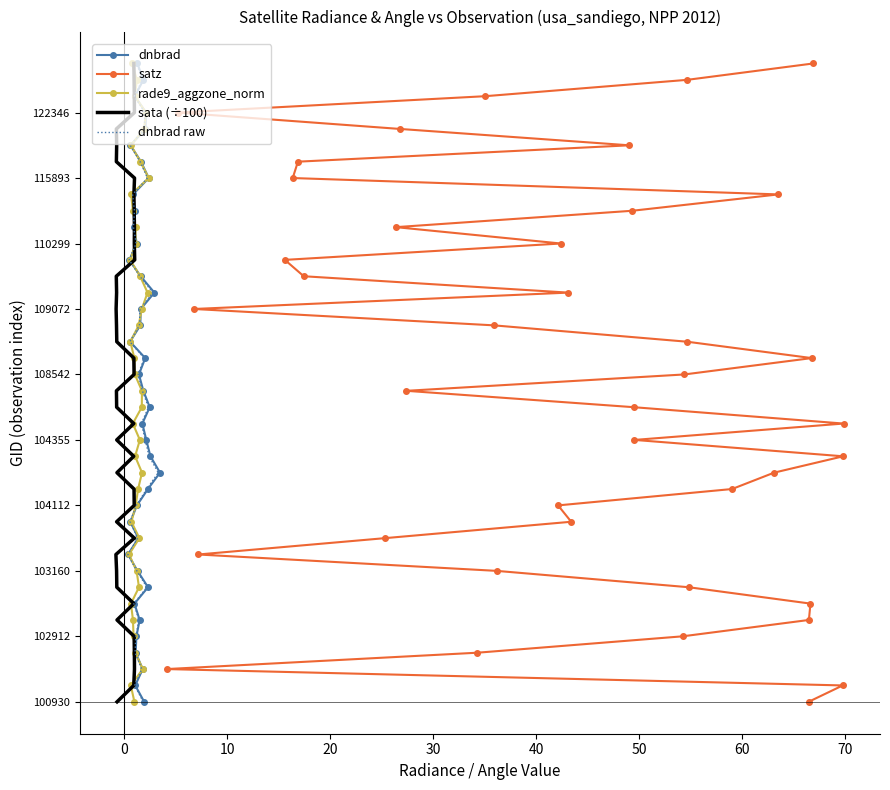

How many lines are shown in the chart?

5